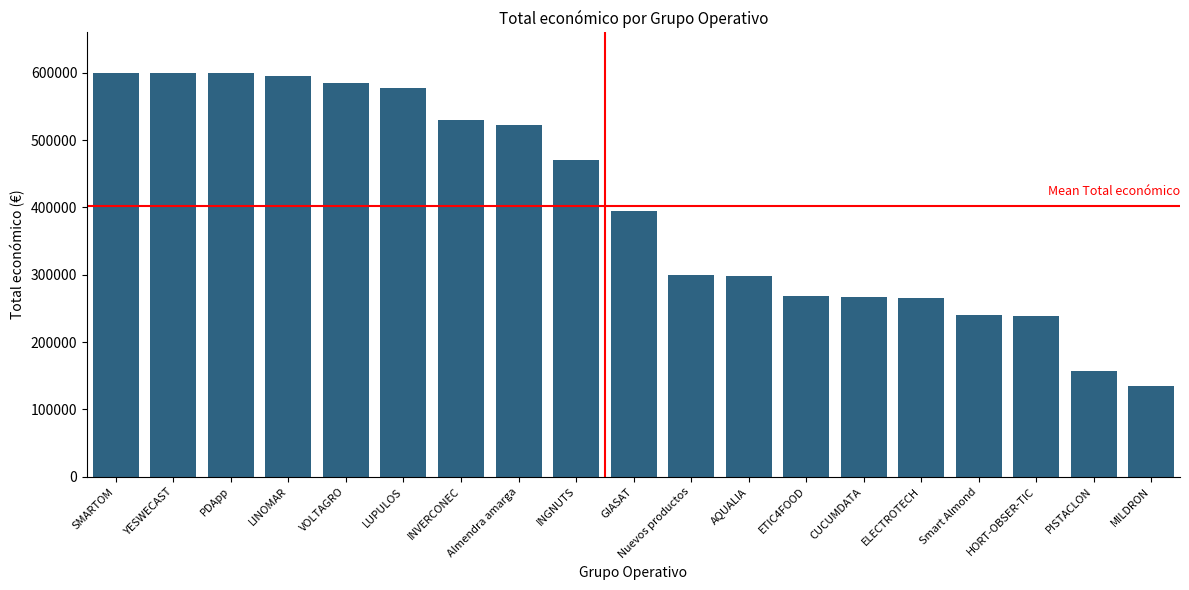

What is the ratio of the value at LUPULOS to the value at ETIC4FOOD?

2.2